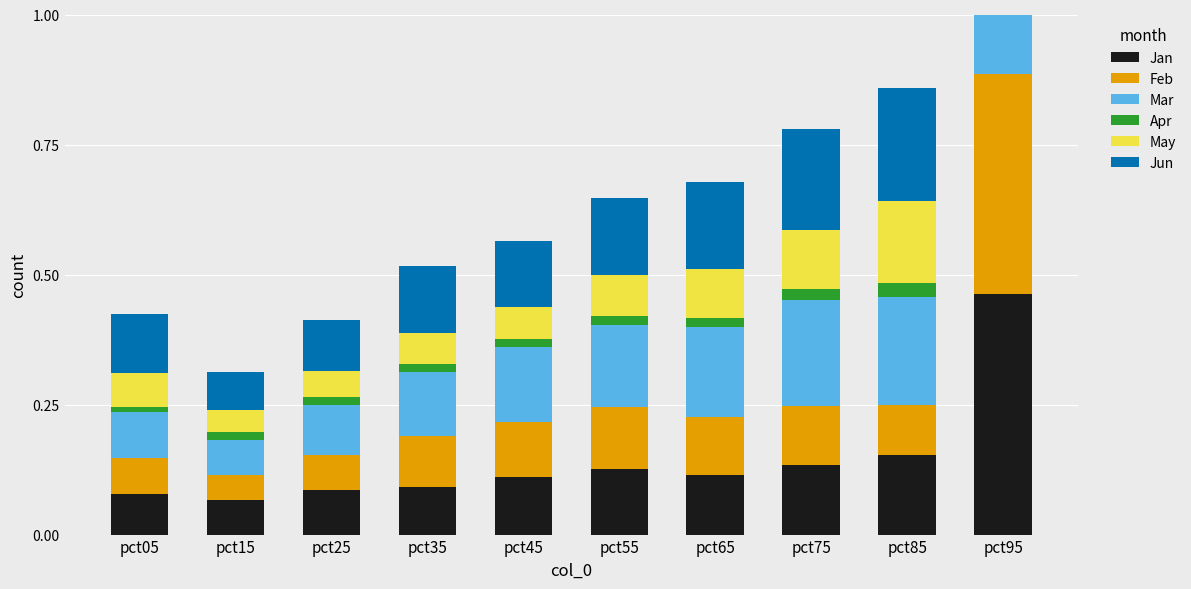

How many bars are there in each group?

6